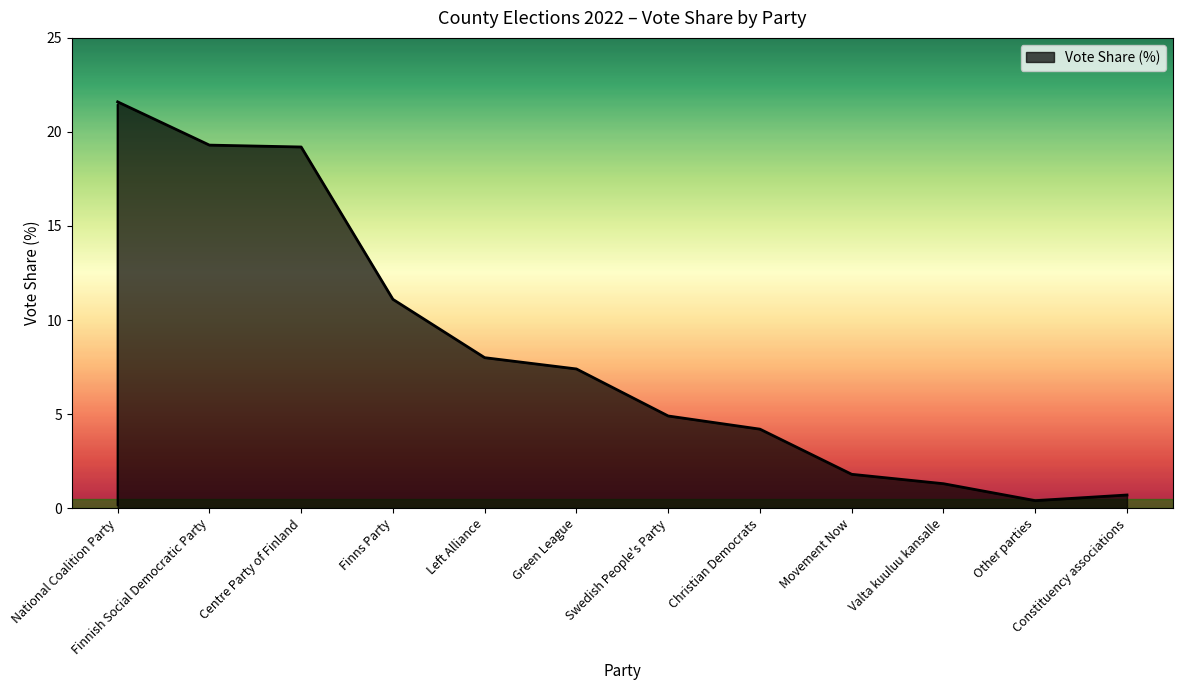

What is the greatest value displayed?

21.6